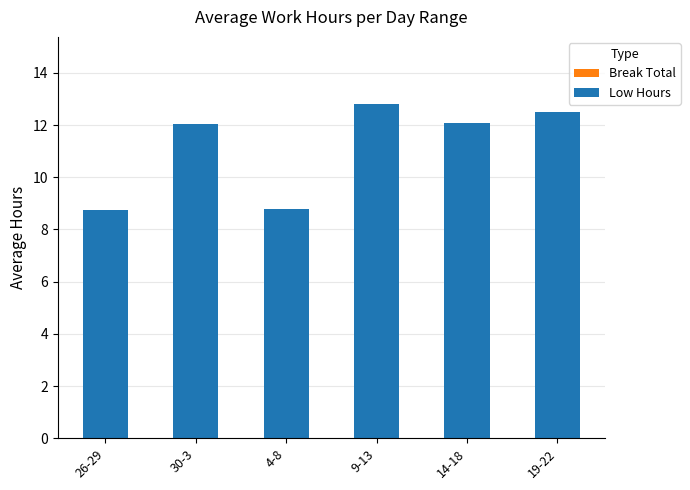

What is the label of the 6th bar from the right?

26-29